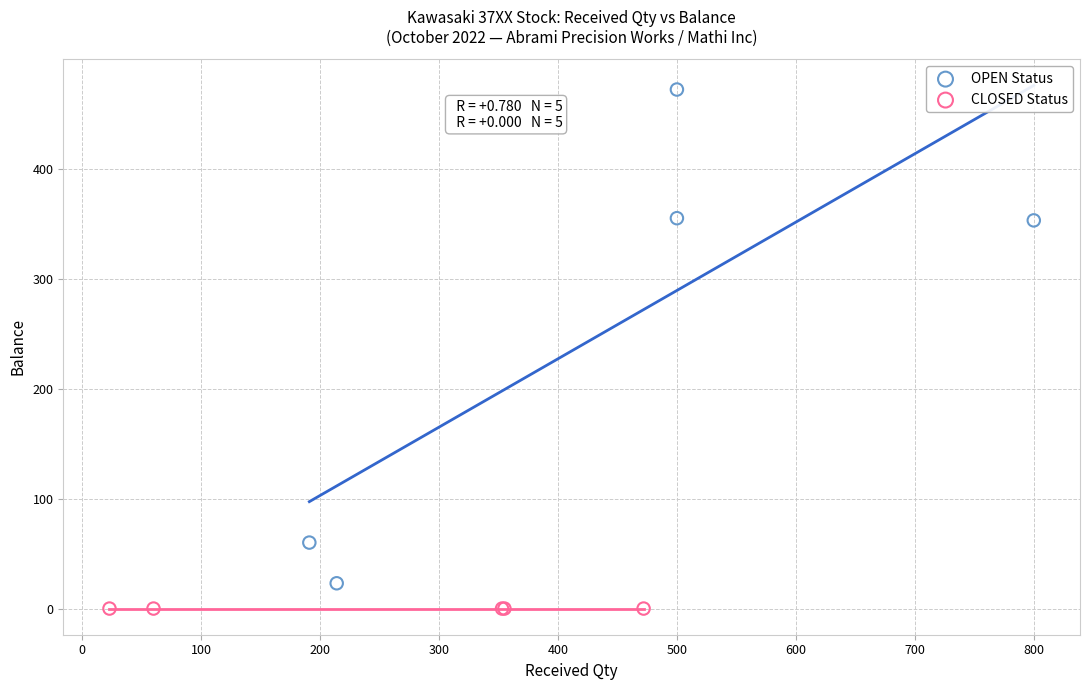

Which series reaches the maximum Y coordinate?

OPEN Status